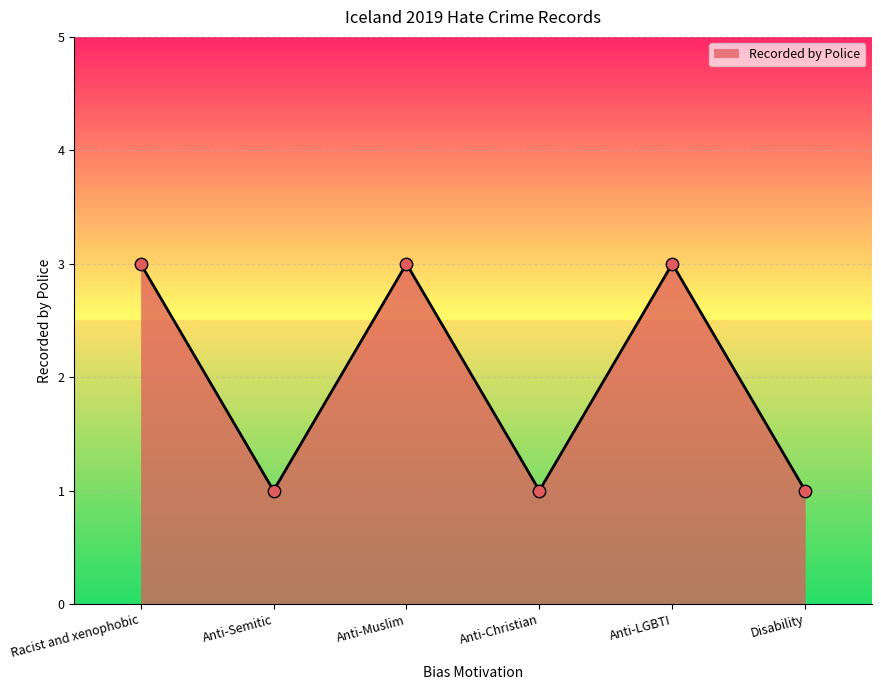

Between Anti-Christian and Anti-Muslim, which is larger?

Anti-Muslim